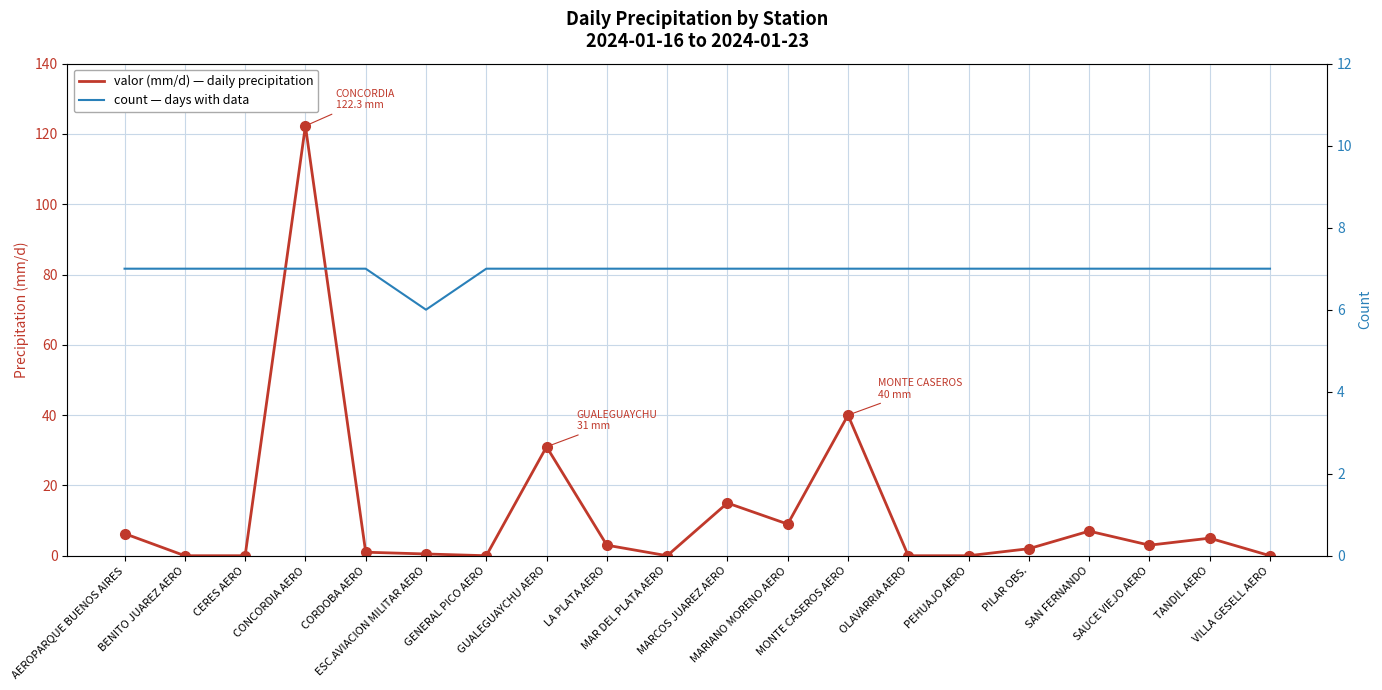

Which series has the widest spread of values?

valor (mm/d) — daily precipitation